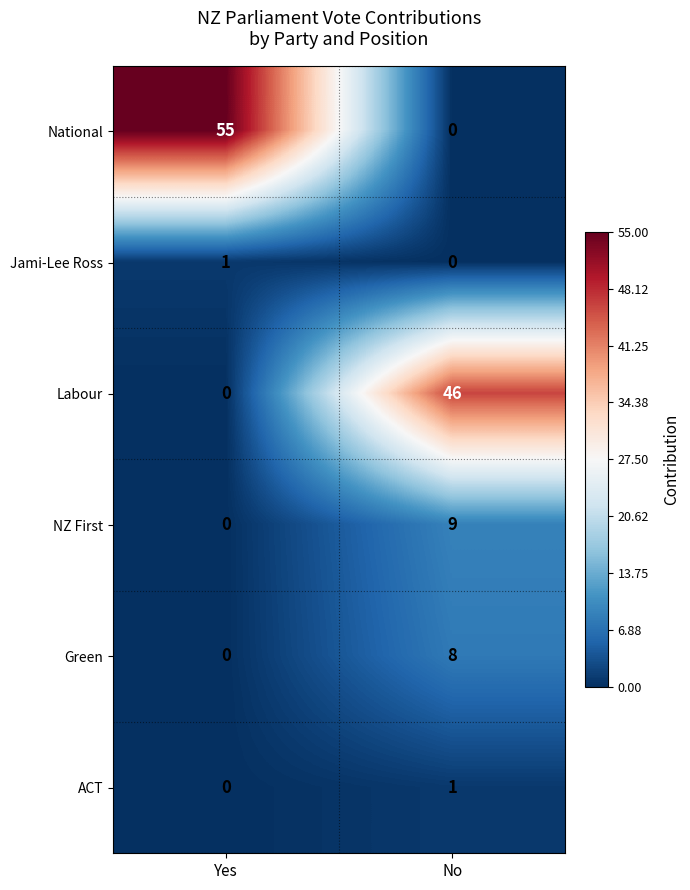

Which series has the largest range (max minus min)?

National